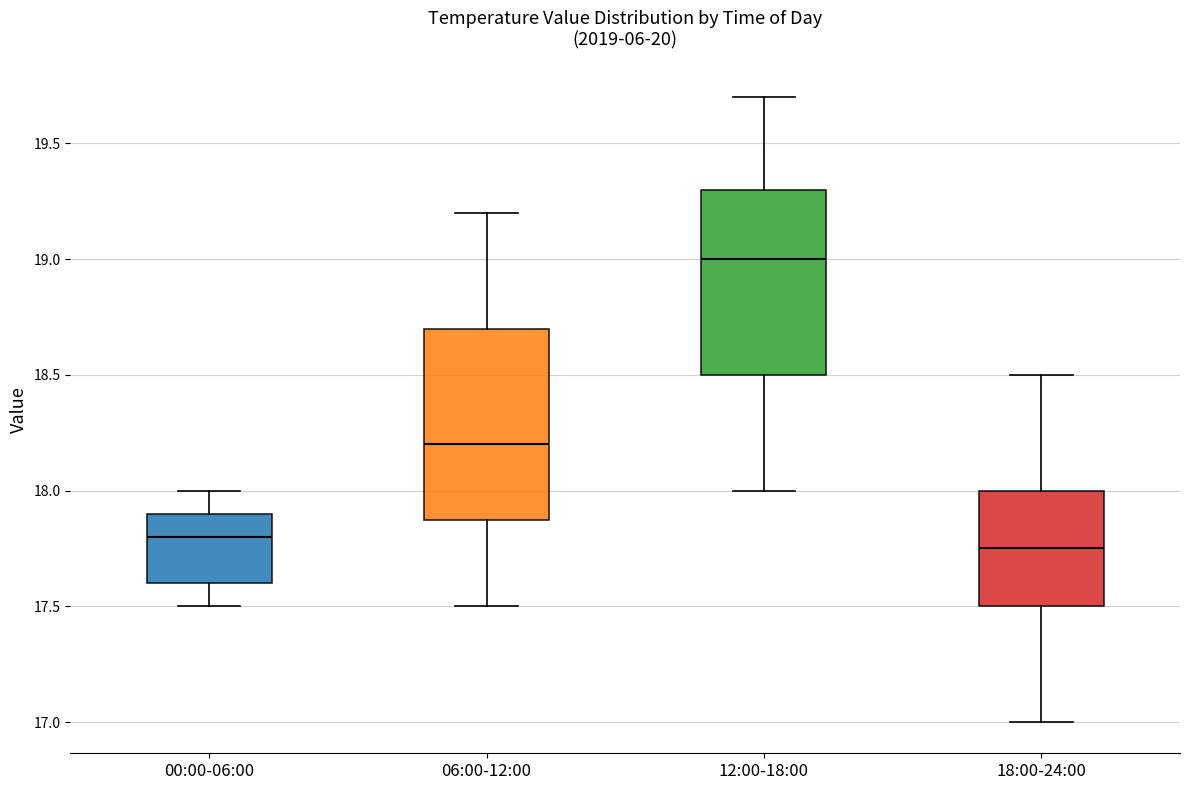

Which box has the highest median line?

12:00-18:00